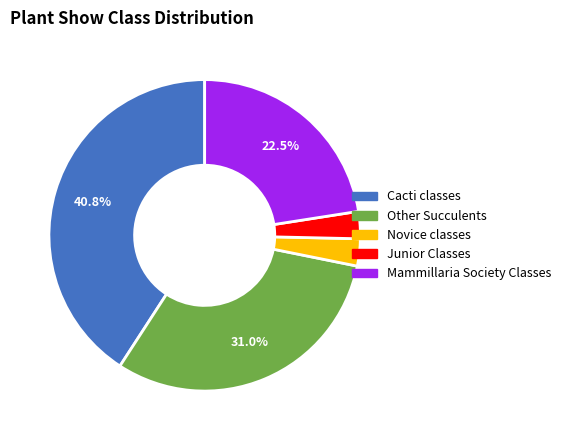

What percentage is NOT represented by Other Succulents?

69.0%